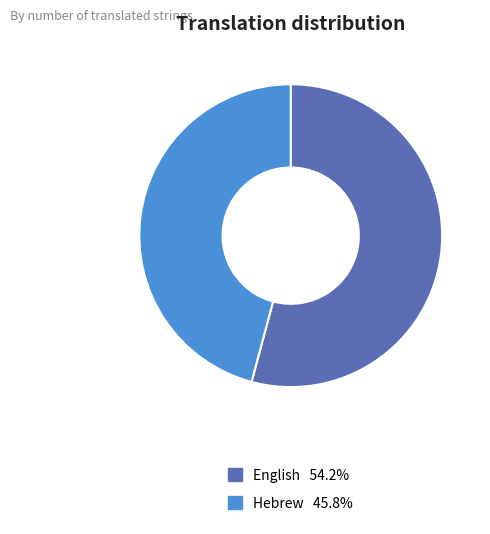

Which has a higher value, English or Hebrew?

English